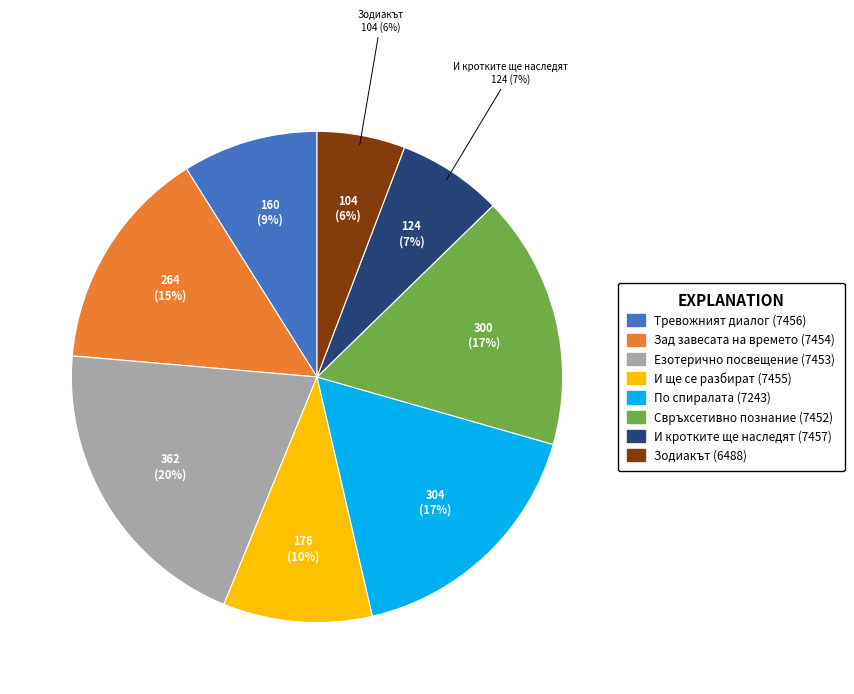

The Езотерично посвещение (7453) slice represents 20% of the pie. True or false?

True